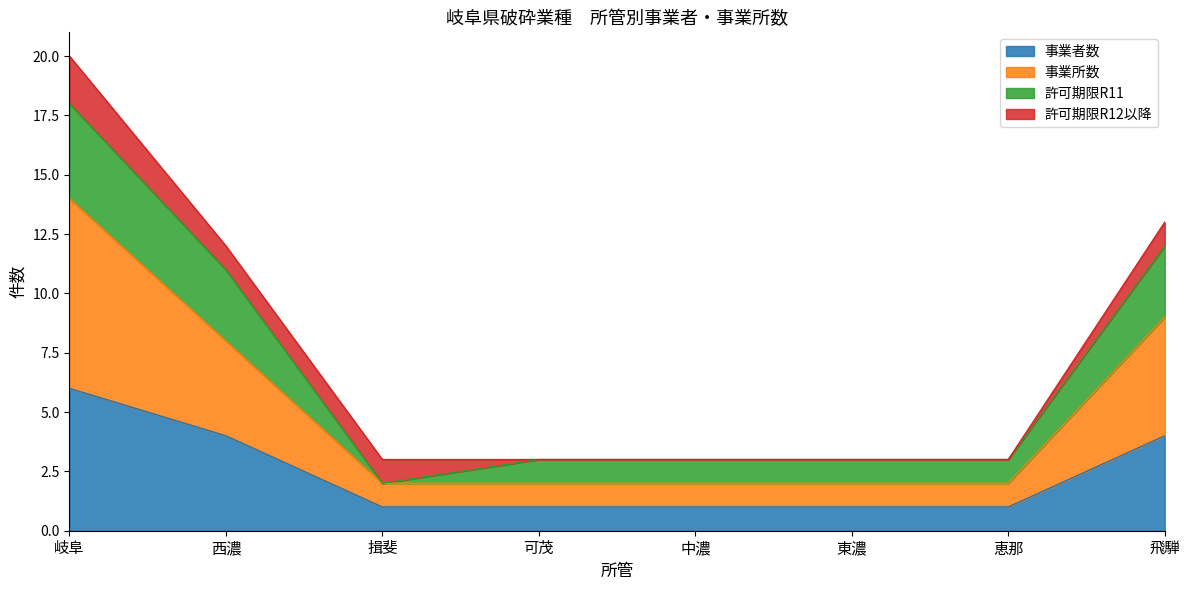

What is the minimum value shown in the chart?

1